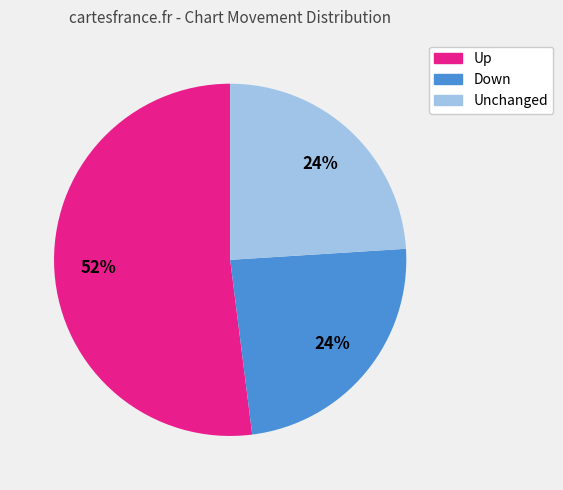

To the nearest percent, what is the difference between the largest and smallest slice percentages?

28%